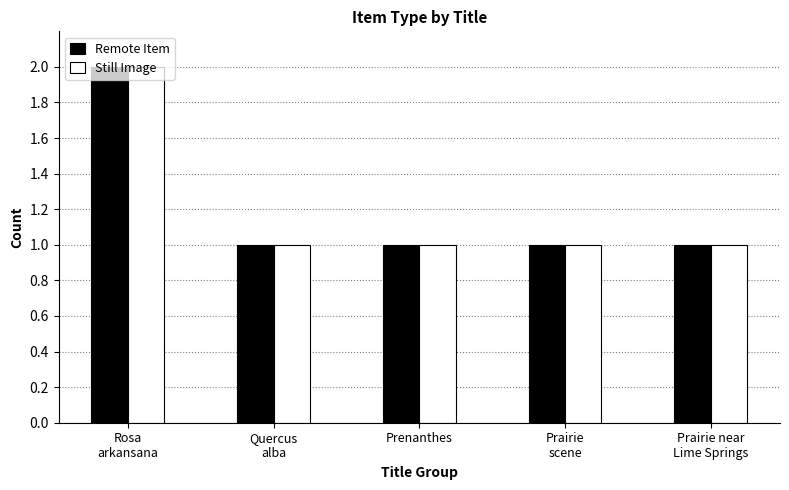

What is the sum of all Still Image values?

6